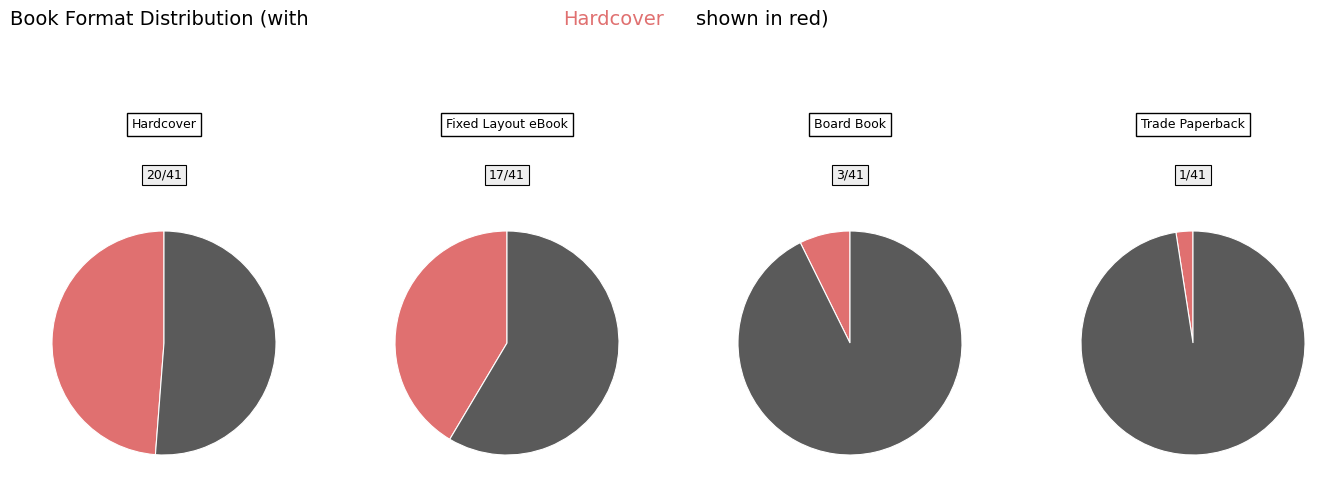

Does any single category account for the majority?

No